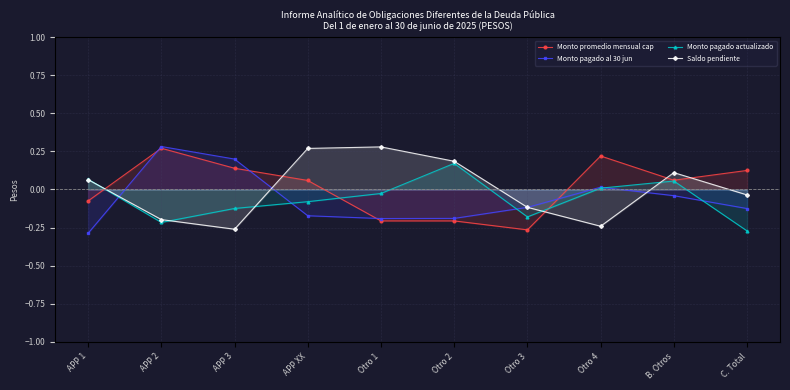

Rank the series at APP XX from highest to lowest value.

Saldo pendiente, Monto promedio mensual cap, Monto pagado actualizado, Monto pagado al 30 jun